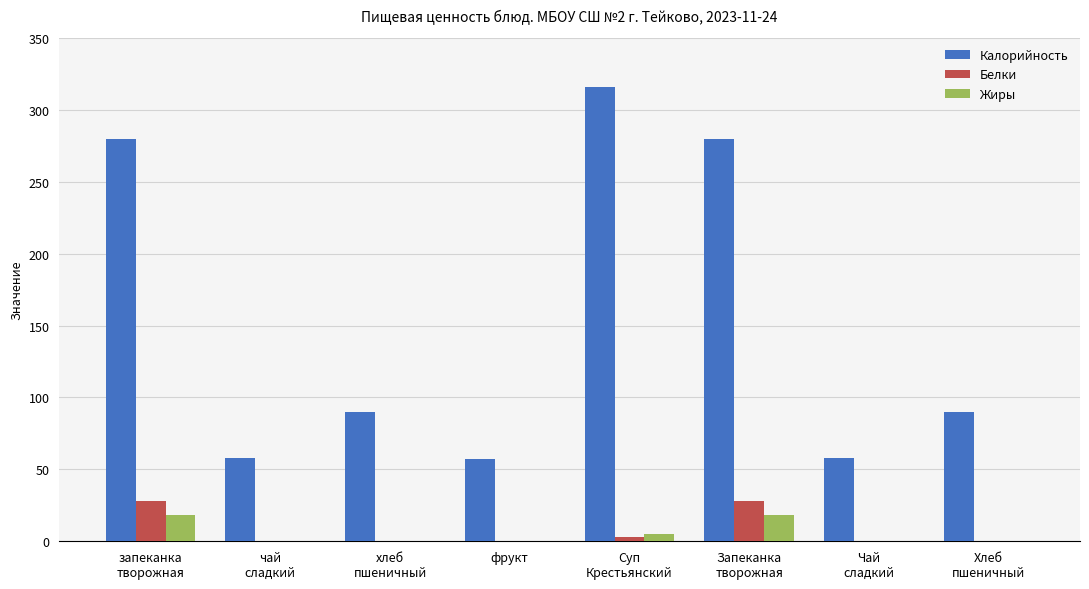

How many groups of bars are there?

8